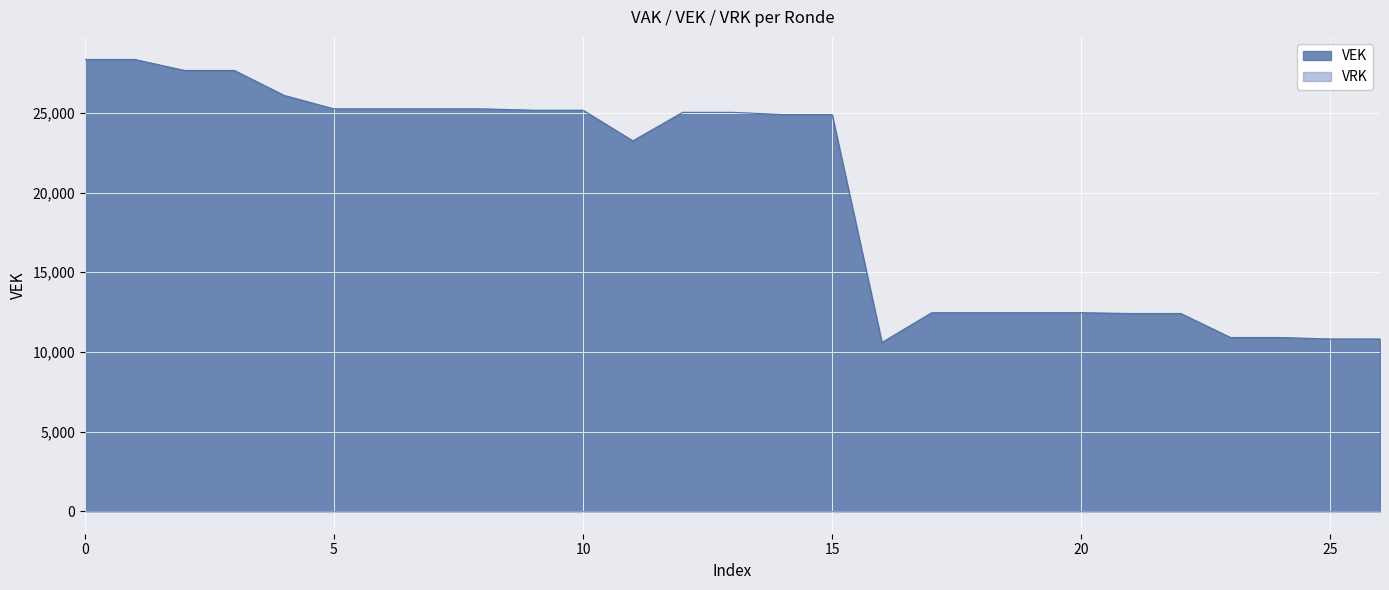

Which series has the largest total across all categories?

VEK